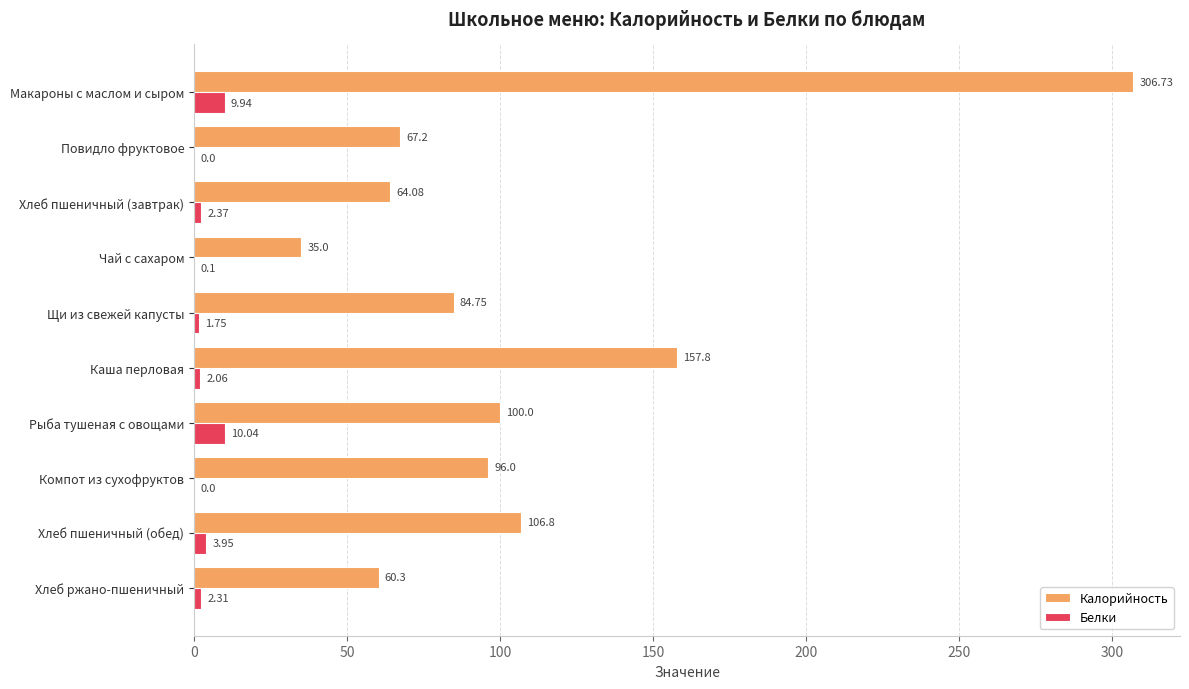

How many data points in Белки are above 2?

6